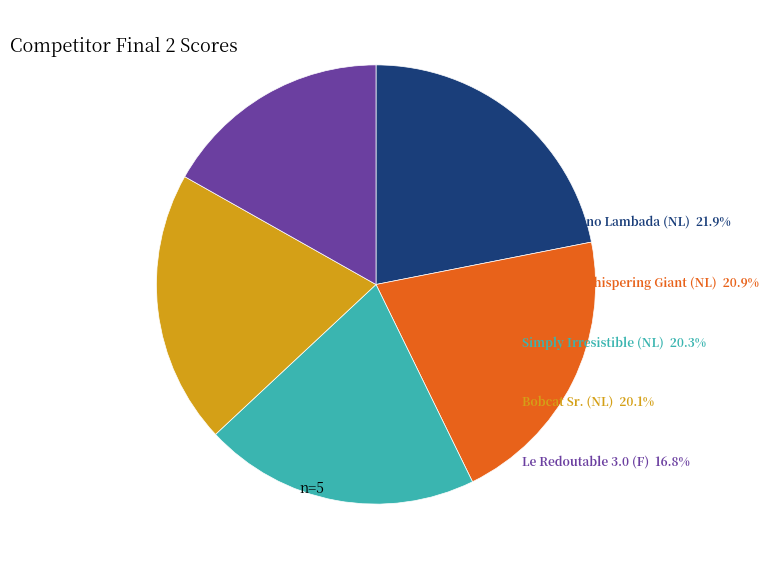

Does any single category account for the majority?

No